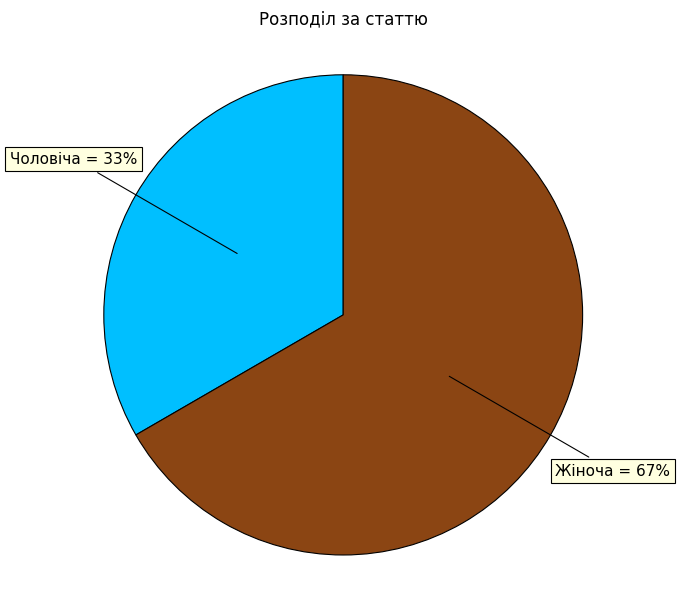

Is there a majority slice in this chart?

Yes